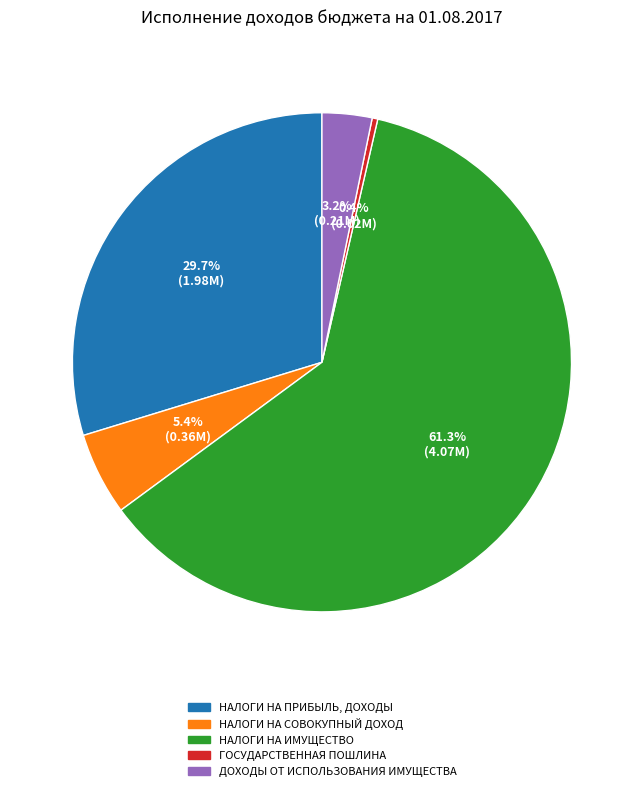

Which has a higher value, НАЛОГИ НА СОВОКУПНЫЙ ДОХОД or ДОХОДЫ ОТ ИСПОЛЬЗОВАНИЯ ИМУЩЕСТВА?

НАЛОГИ НА СОВОКУПНЫЙ ДОХОД